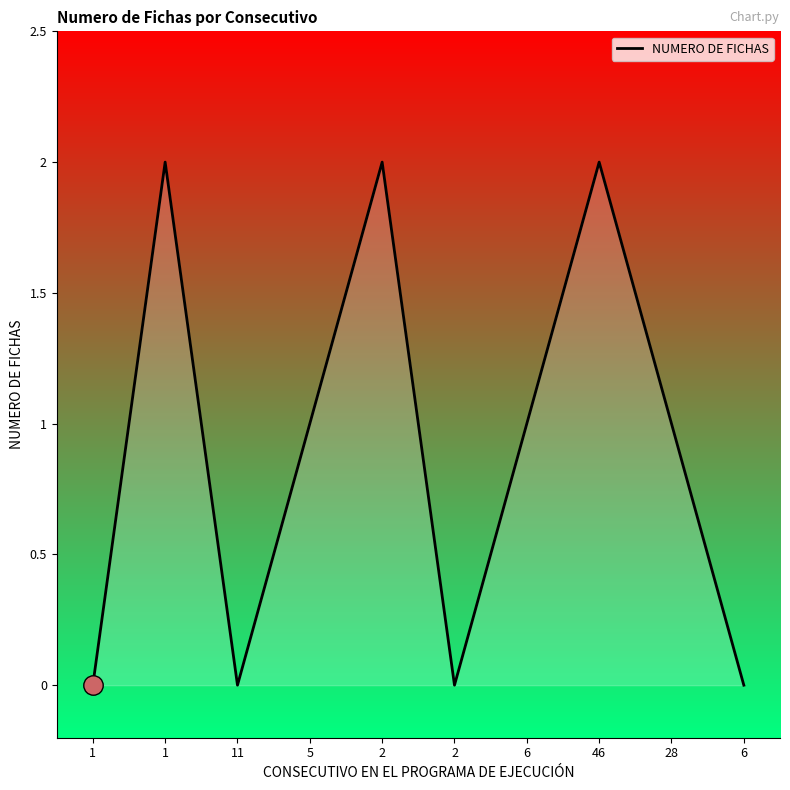

What is the change in value from 11 to 28?

+1